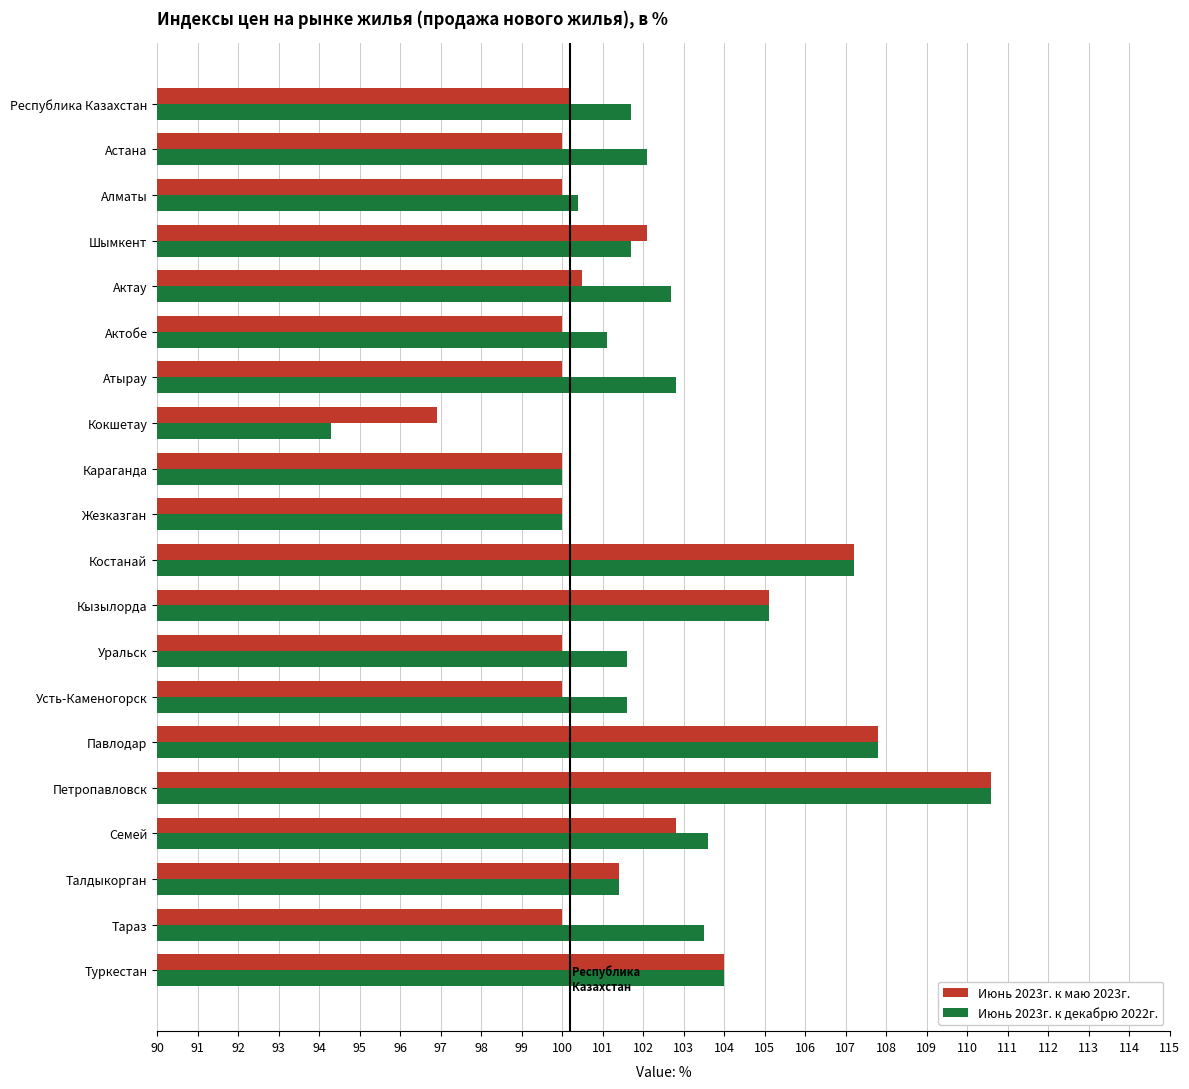

What is the sum of the Июнь 2023г. к декабрю 2022г. values at Республика Казахстан and Туркестан?

205.7